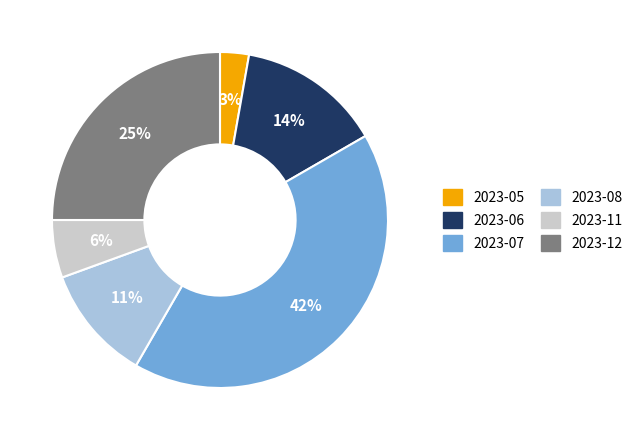

Is the sum of 2023-05 and 2023-12 greater than half?

No